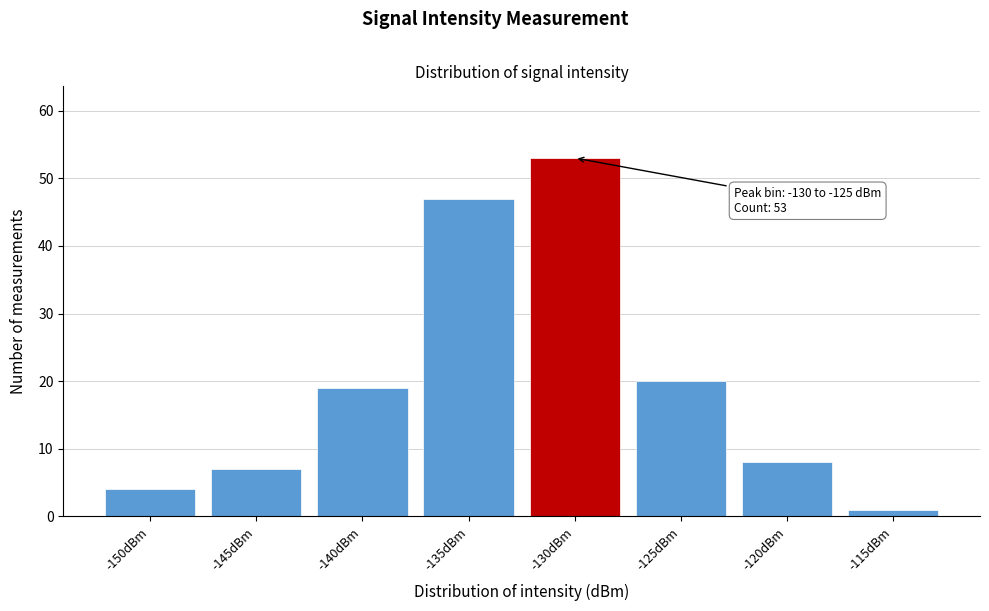

Reading left to right, transcribe all the data shown in this chart.

-150dBm=4	-145dBm=7	-140dBm=19	-135dBm=47	-130dBm=53	-125dBm=20	-120dBm=8	-115dBm=1